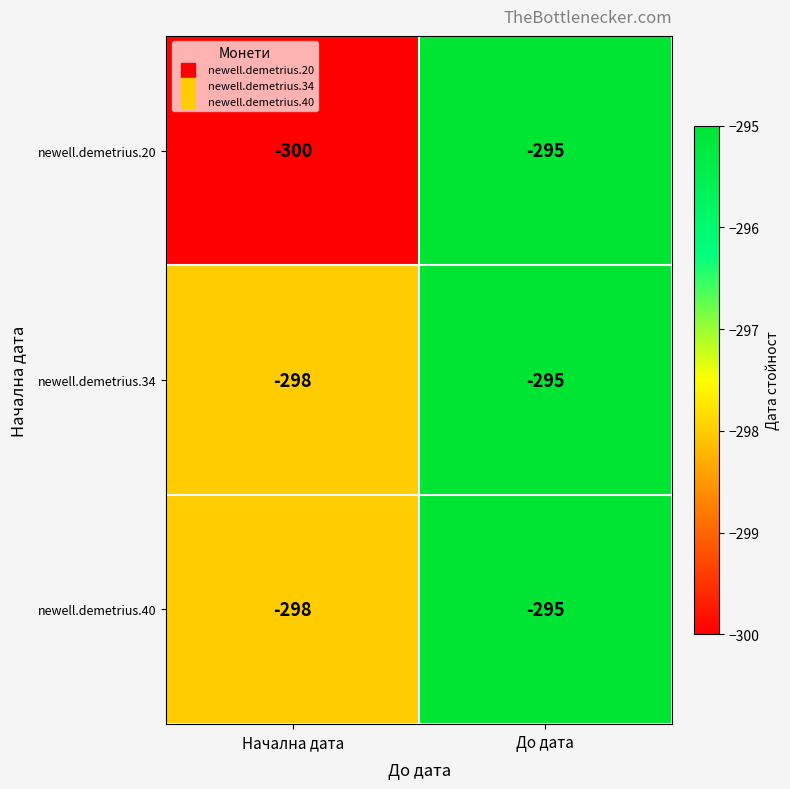

Is the value of newell.demetrius.34 at До дата greater than the value of newell.demetrius.20 at Начална дата?

Yes